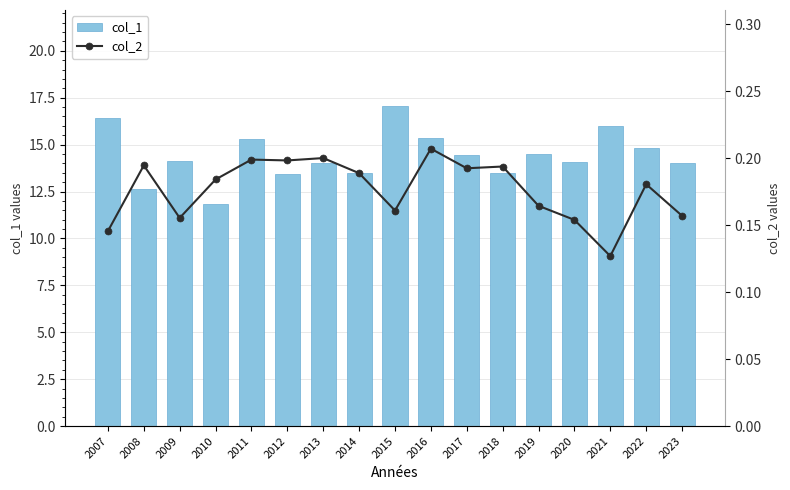

Reading left to right, what are all the values shown in this chart?

col_1: 2007=16.4	2008=12.7	2009=14.1	2010=11.9	2011=15.3	2012=13.4	2013=14.0	2014=13.5	2015=17.1	2016=15.4	2017=14.4	2018=13.5	2019=14.5	2020=14.1	2021=16.0	2022=14.8	2023=14.0
col_2: 2007=0.1	2008=0.2	2009=0.2	2010=0.2	2011=0.2	2012=0.2	2013=0.2	2014=0.2	2015=0.2	2016=0.2	2017=0.2	2018=0.2	2019=0.2	2020=0.2	2021=0.1	2022=0.2	2023=0.2